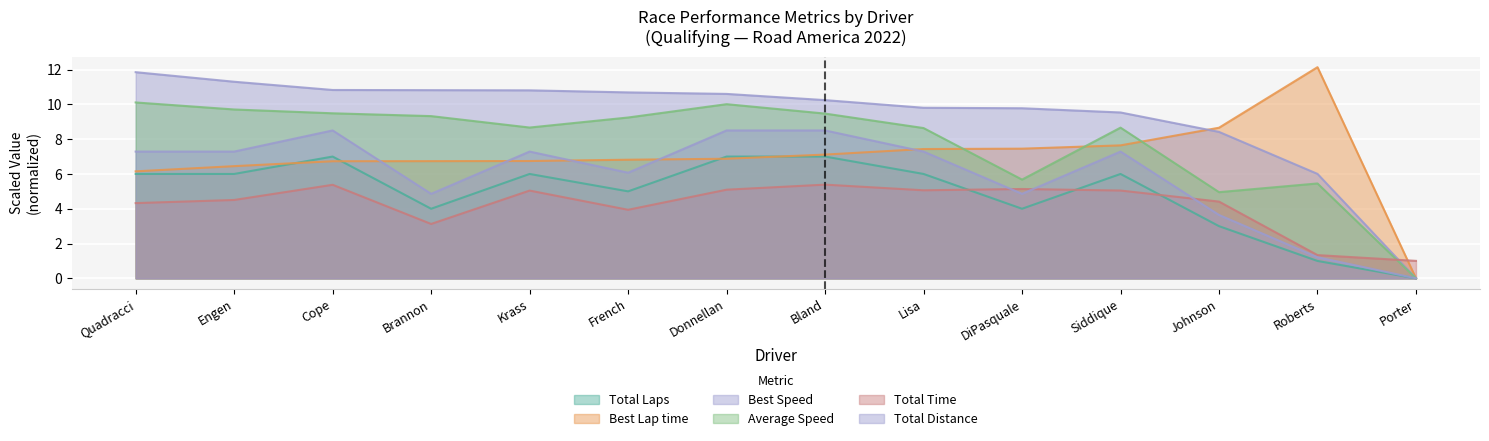

Which has a higher value, Quadracci or Johnson?

Quadracci